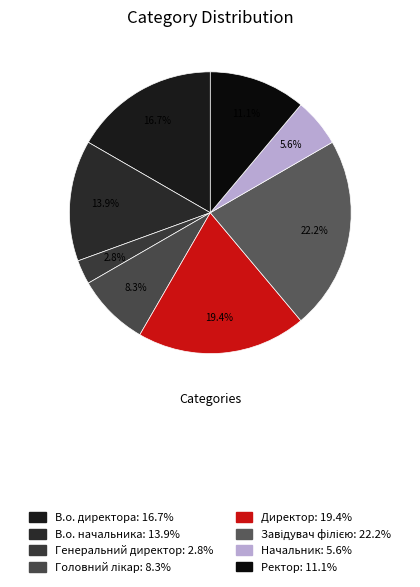

To the nearest percent, what percentage of the pie is Ректор?

11%